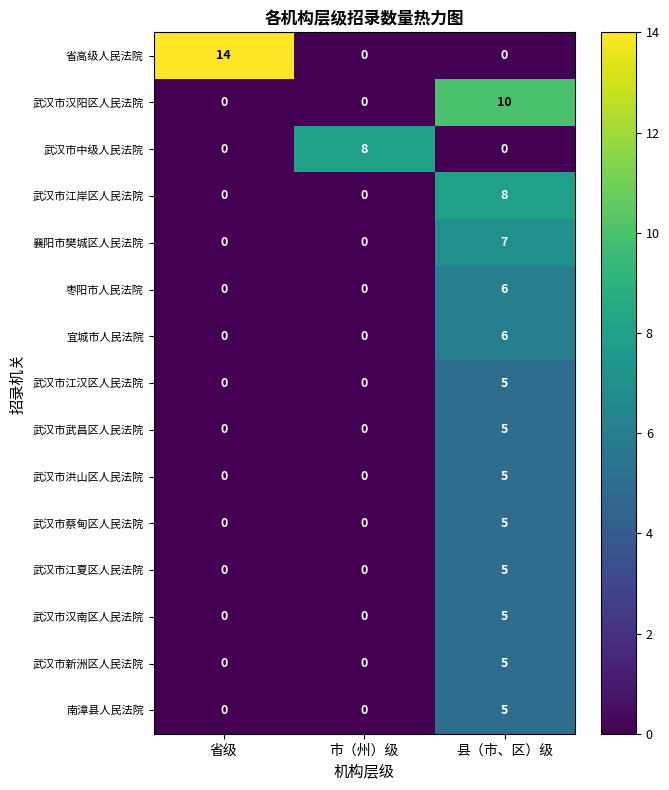

What is the total value across all series at 省级?

14